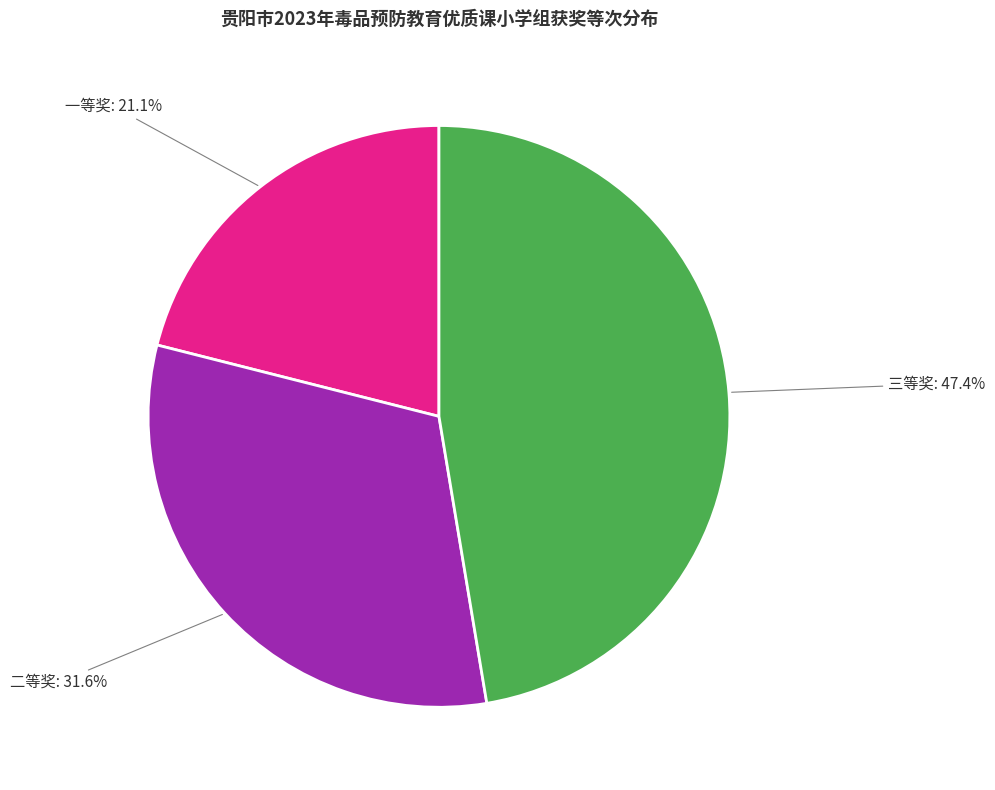

To the nearest percent, what is the average slice percentage?

33%